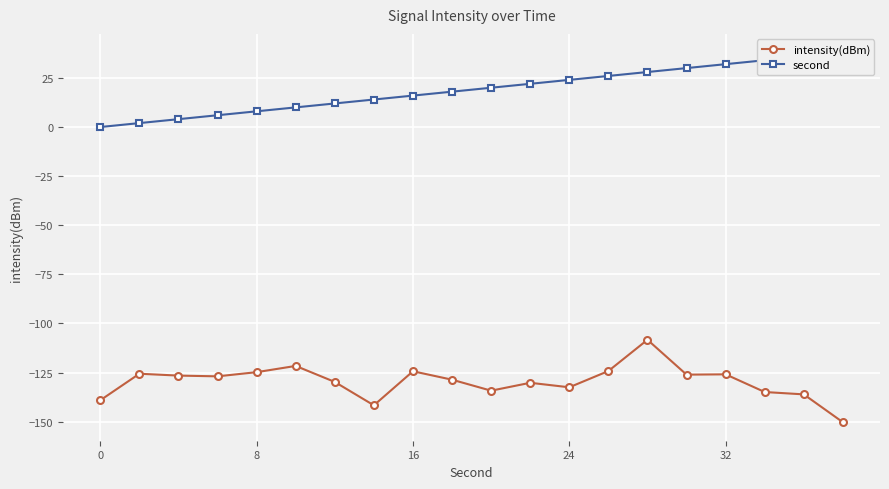

List the series in order of their peak value, lowest first.

intensity(dBm), second